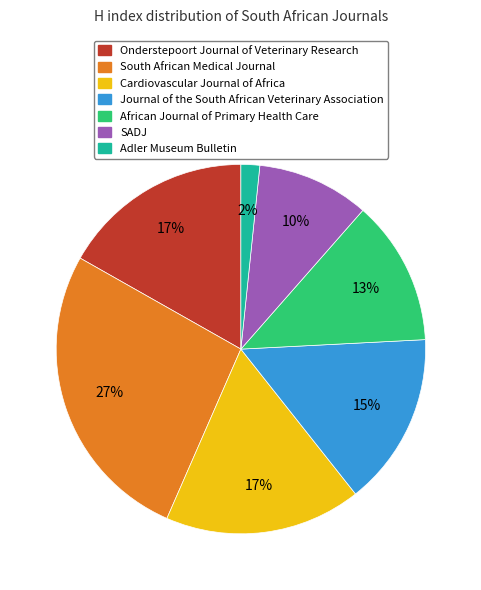

How many slices are in this pie chart?

7